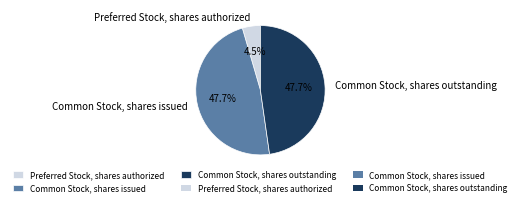

What percentage do Preferred Stock, shares authorized and Common Stock, shares outstanding together represent?

52.3%